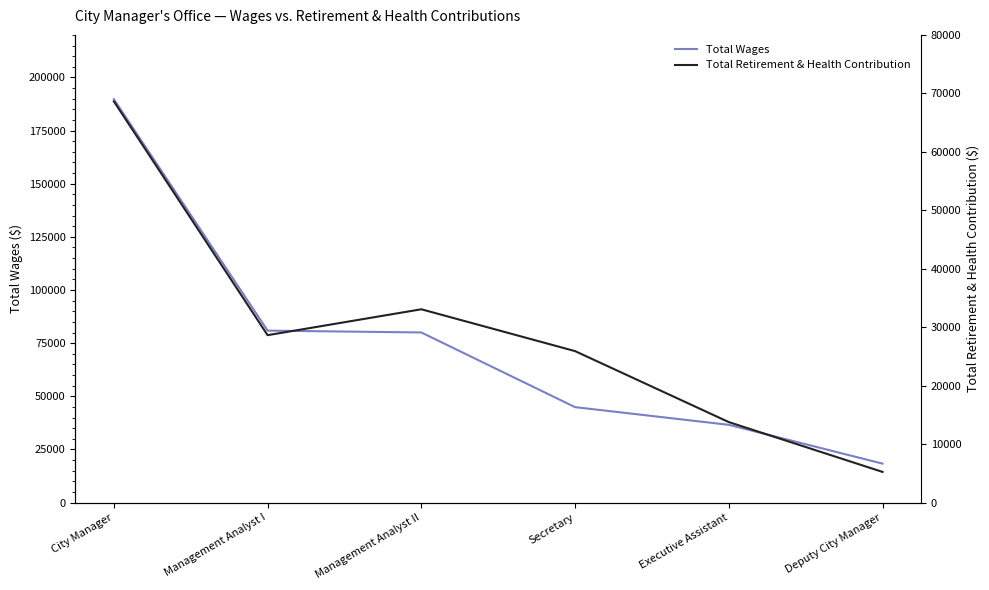

Which category has the highest value in the Total Retirement & Health Contribution series?

City Manager